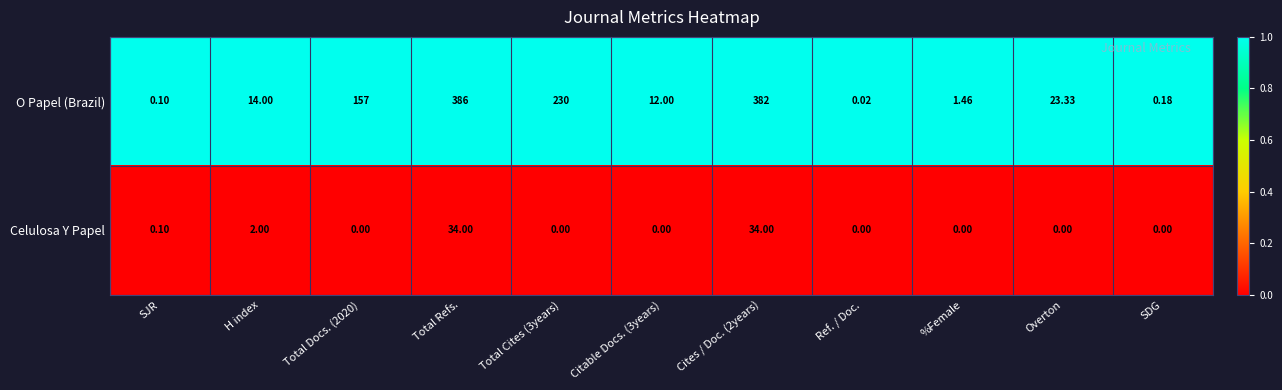

At how many categories does at least one series exceed 0?

11